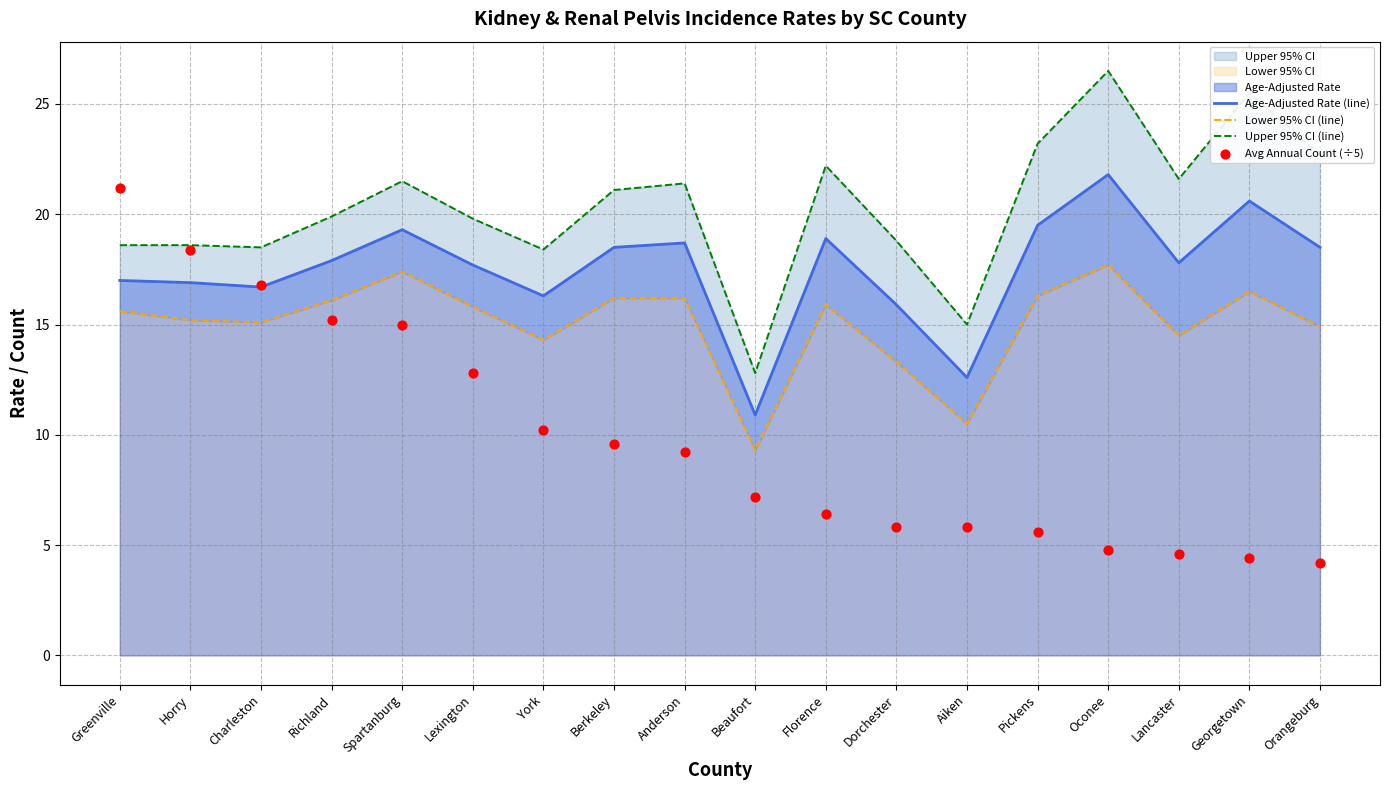

True or false: Age-Adjusted Rate (line) has a value of 28.7 at Lancaster.

False